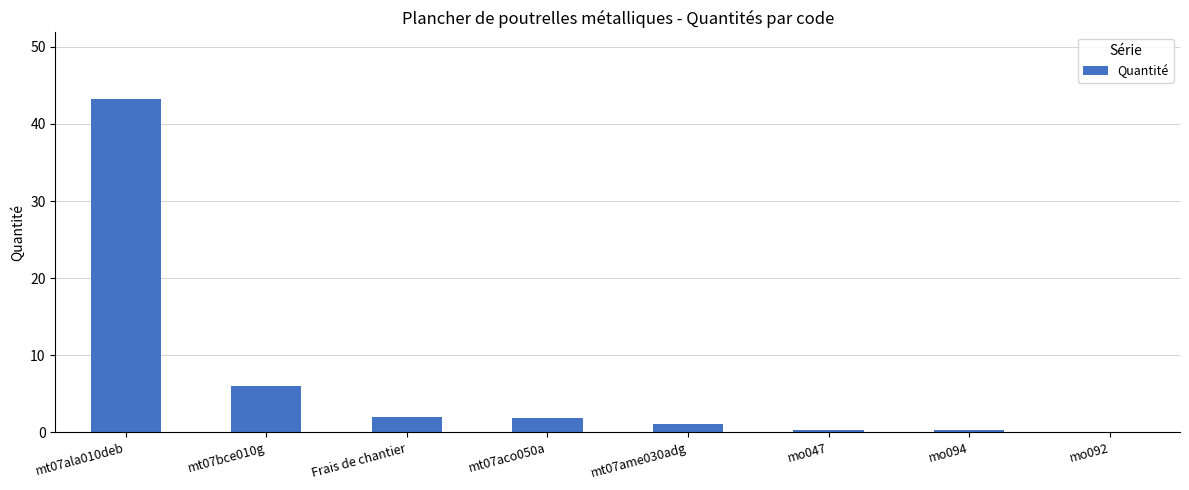

What is the maximum value shown in the chart?

43.2